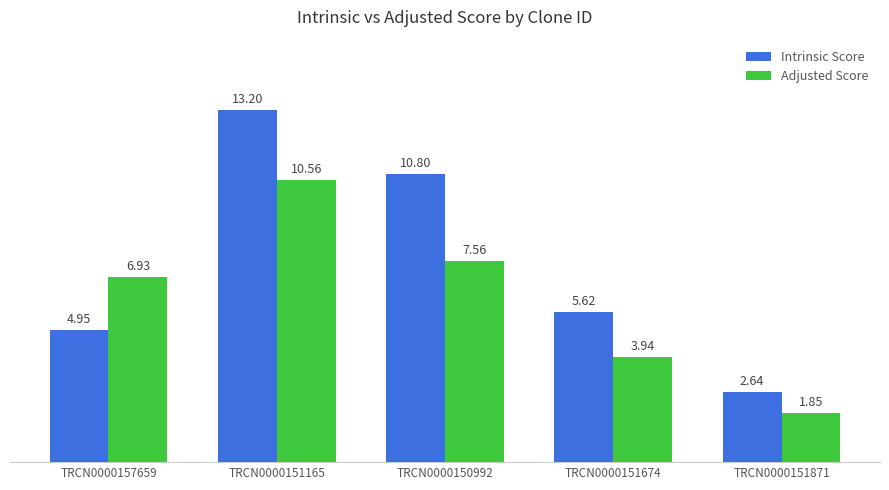

What is the difference between the highest and lowest values at TRCN0000151674?

1.7